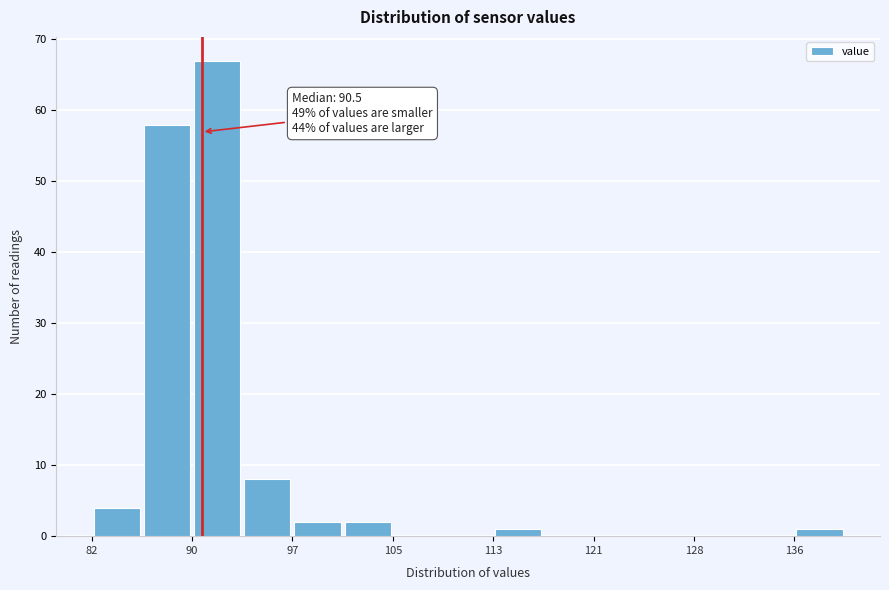

Around what value on the x-axis is the tallest bar? Give the approximate position of its centre, as read against the axis.

92